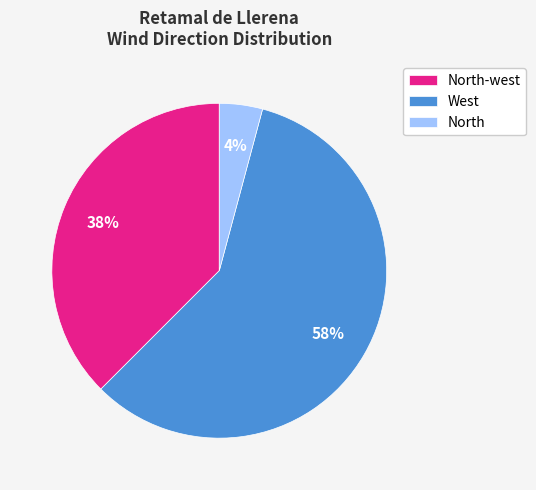

Combined, do North-west and West account for over 50%?

Yes